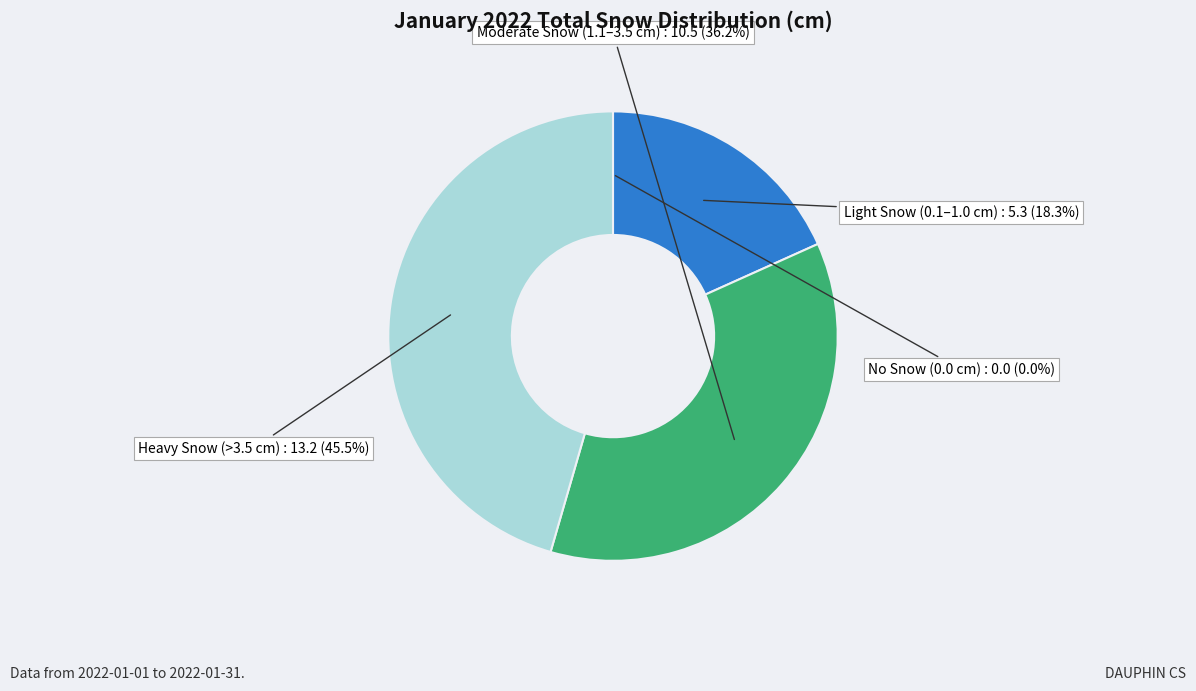

To the nearest percent, what is the difference between the largest and smallest slice percentages?

46%